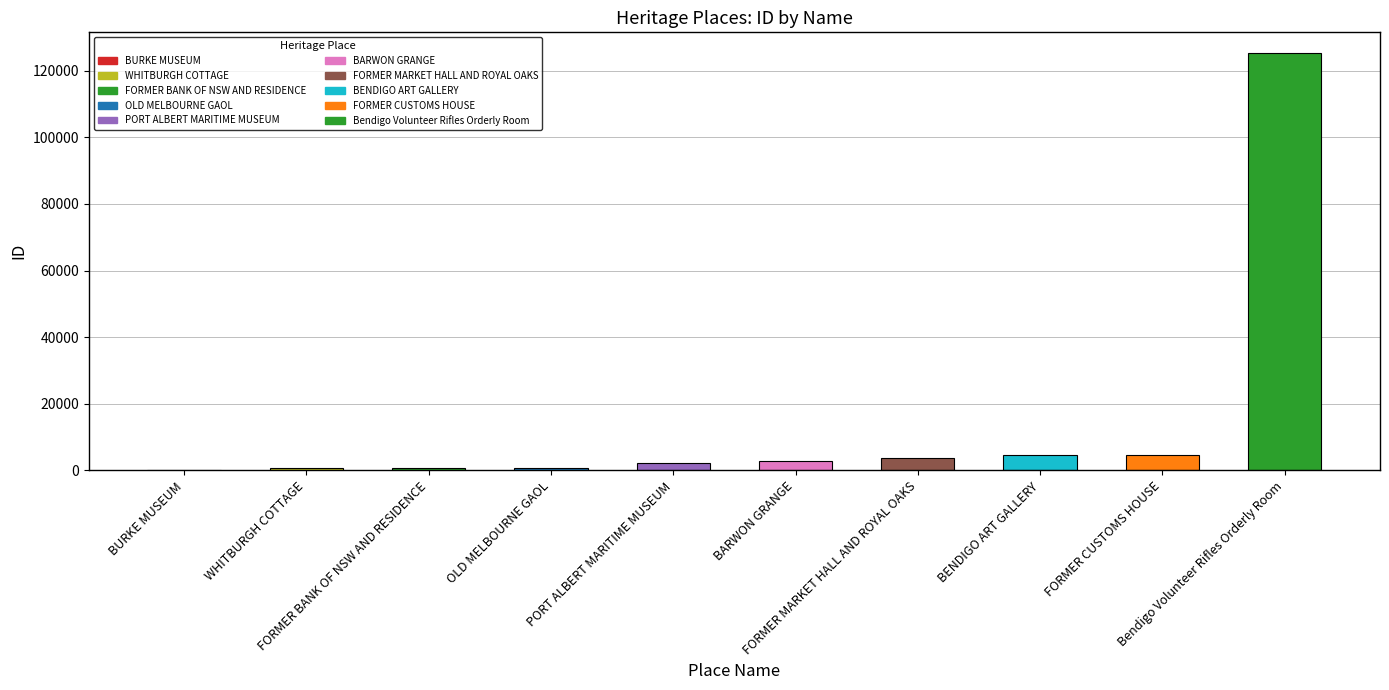

What is the maximum value shown in the chart?

125281